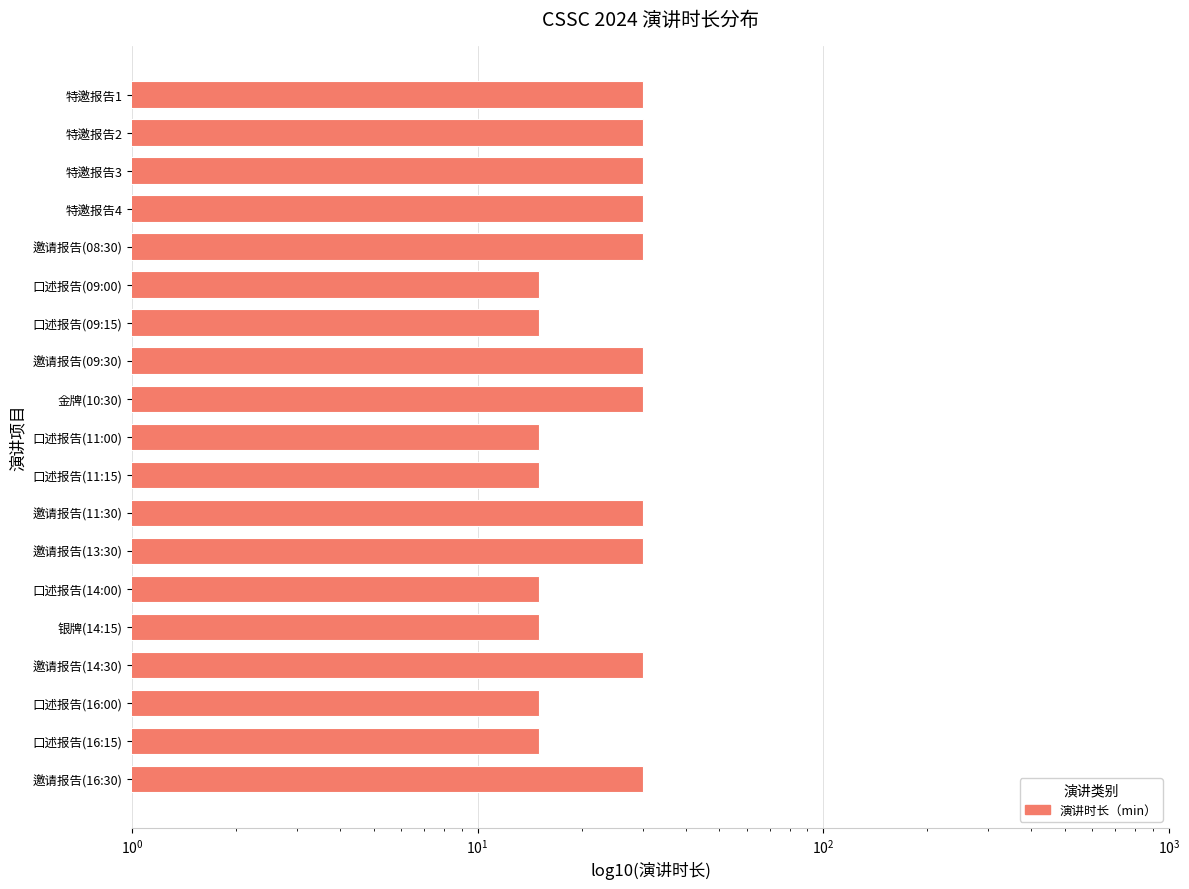

What is the greatest value displayed?

30